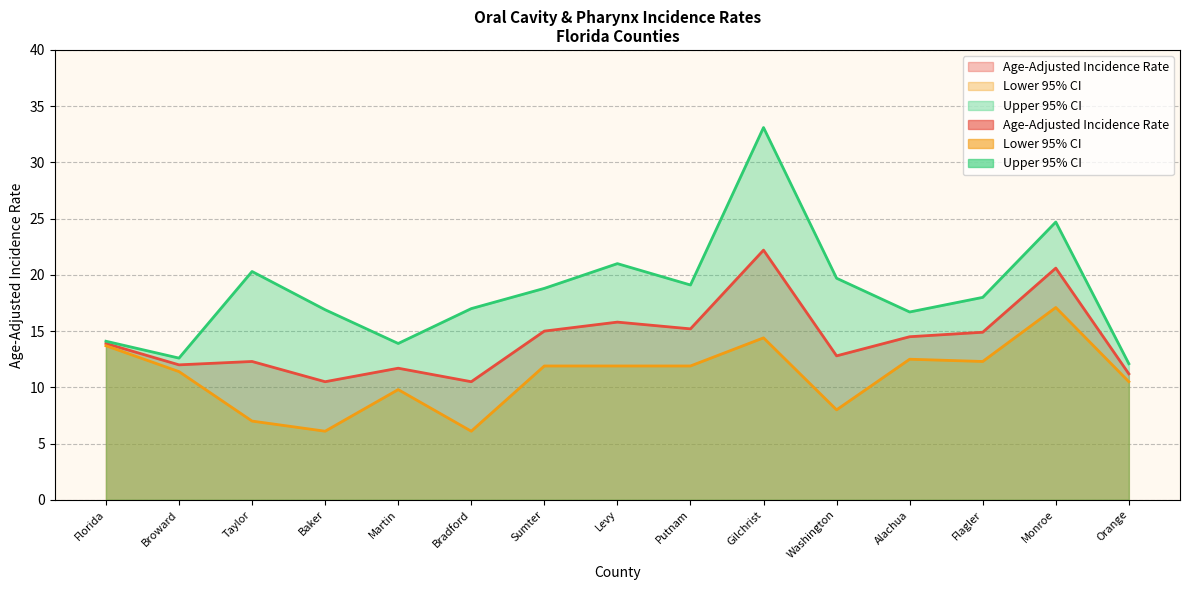

Which series has the widest spread of values?

Upper 95% CI